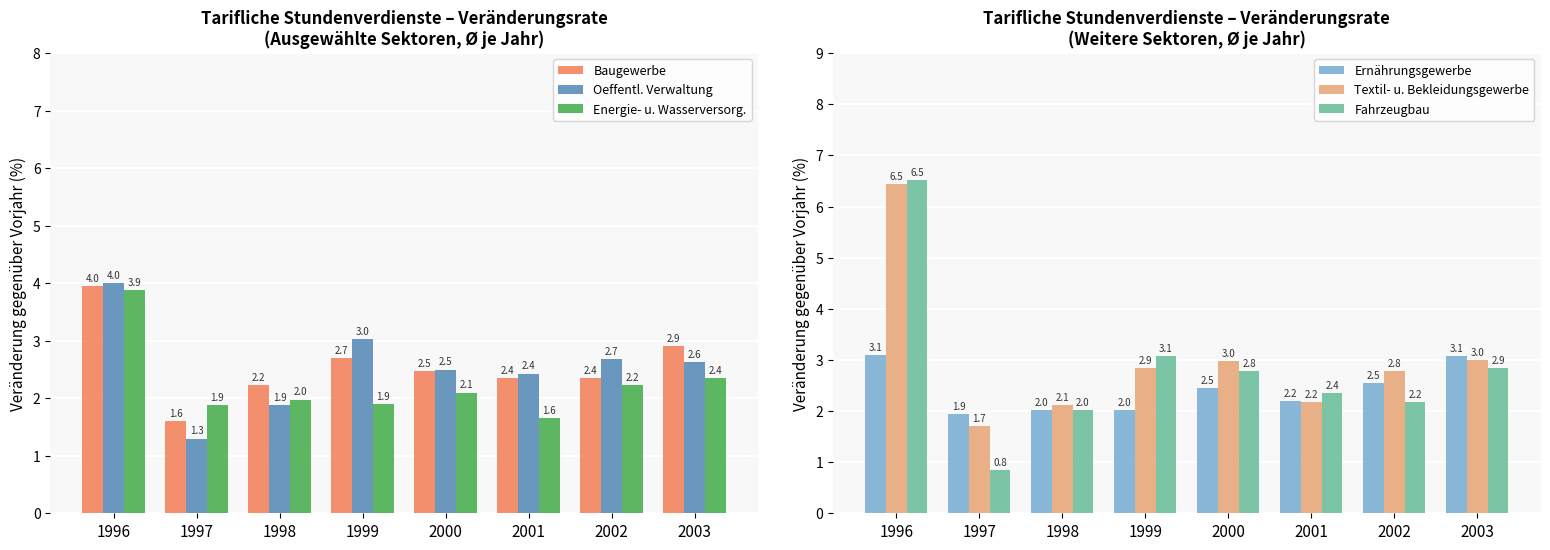

Is it true that Energie- u. Wasserversorg. equals 3.1 at 1998?

False